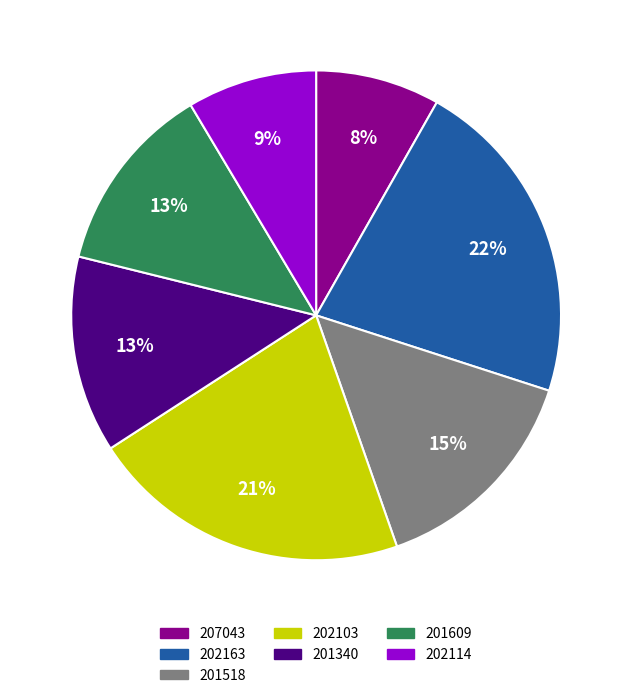

To the nearest percent, what portion does 201609 represent?

13%